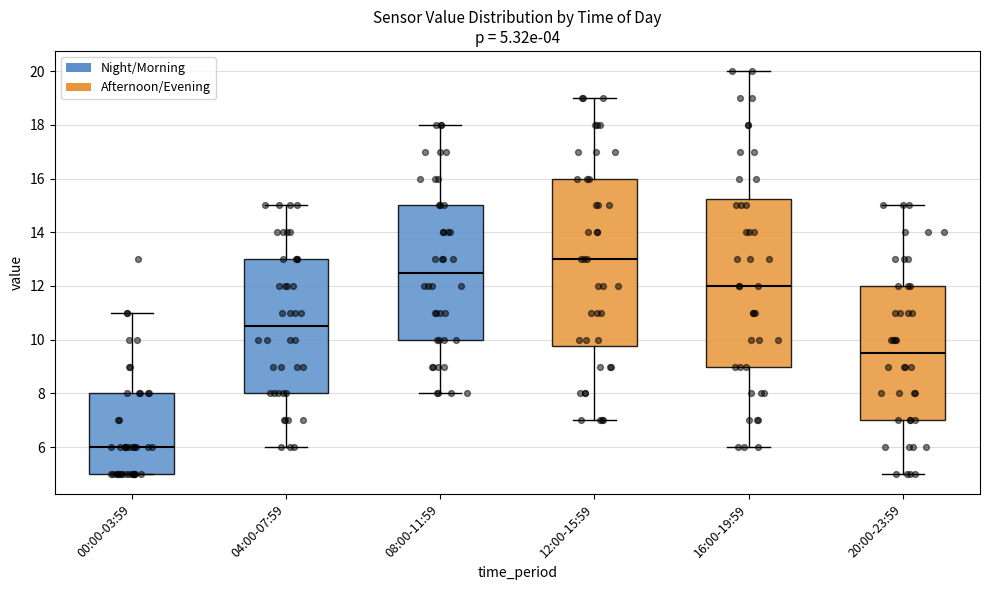

Which box's median line is the highest?

12:00-15:59